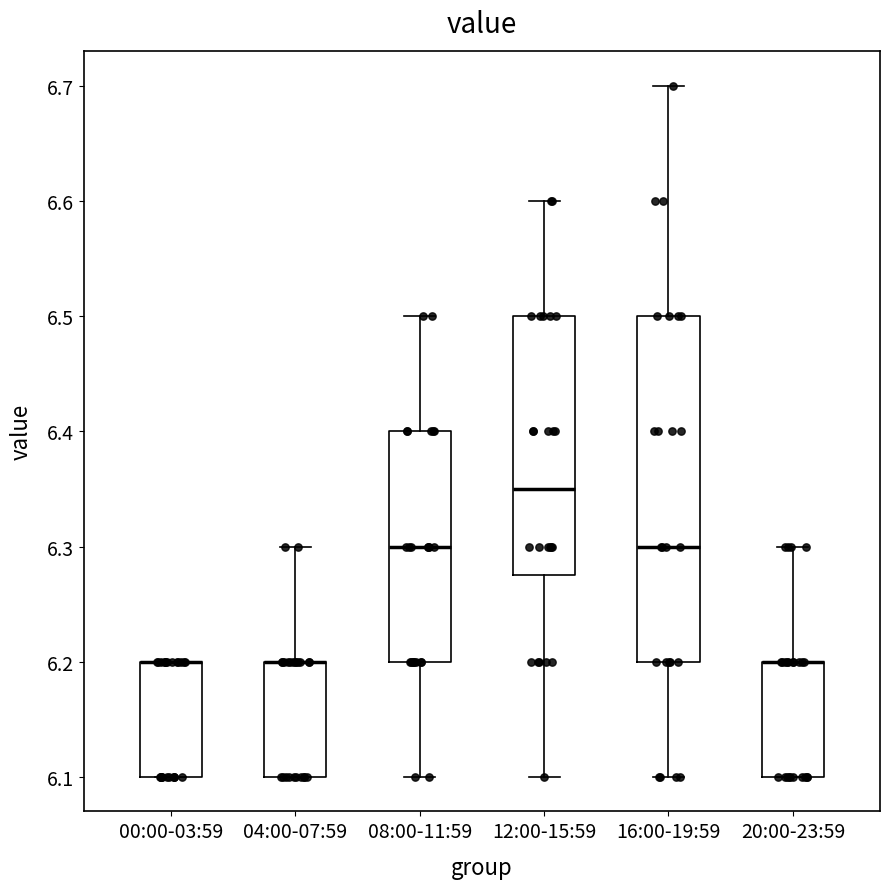

Reading left to right, read every box against the y-axis: the position of its median line, the range the box covers, and the ends of its whiskers. The values are not printed on the chart, so give them approximately, as read against the axis.

00:00-03:59: median 6.20 (drawn on the box's upper edge), box 6.10 to 6.20, whiskers 6.10 to 6.20
04:00-07:59: median 6.20 (drawn on the box's upper edge), box 6.10 to 6.20, whiskers 6.10 to 6.30
08:00-11:59: median 6.30, box 6.20 to 6.40, whiskers 6.10 to 6.50
12:00-15:59: median 6.35, box 6.28 to 6.50, whiskers 6.10 to 6.60
16:00-19:59: median 6.30, box 6.20 to 6.50, whiskers 6.10 to 6.70
20:00-23:59: median 6.20 (drawn on the box's upper edge), box 6.10 to 6.20, whiskers 6.10 to 6.30